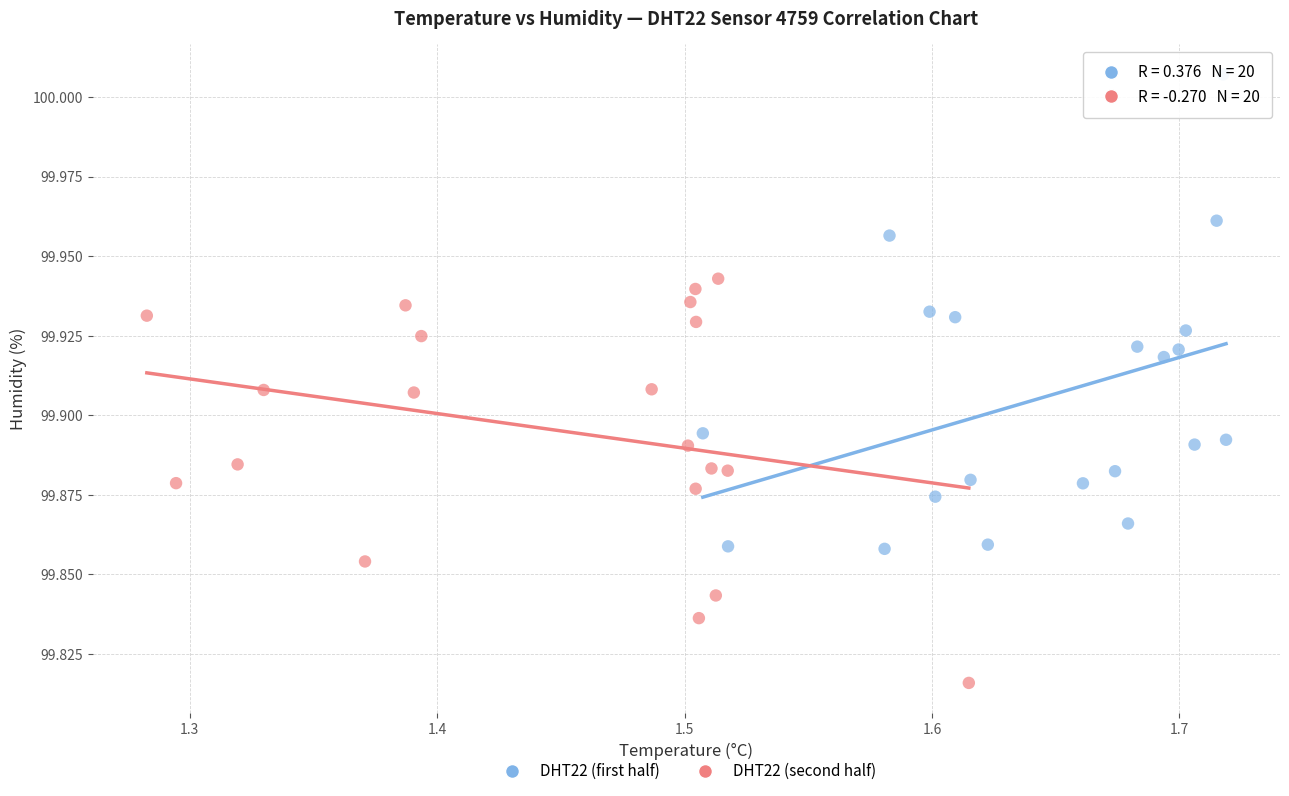

Which series contains the highest Y value?

DHT22 (first half)